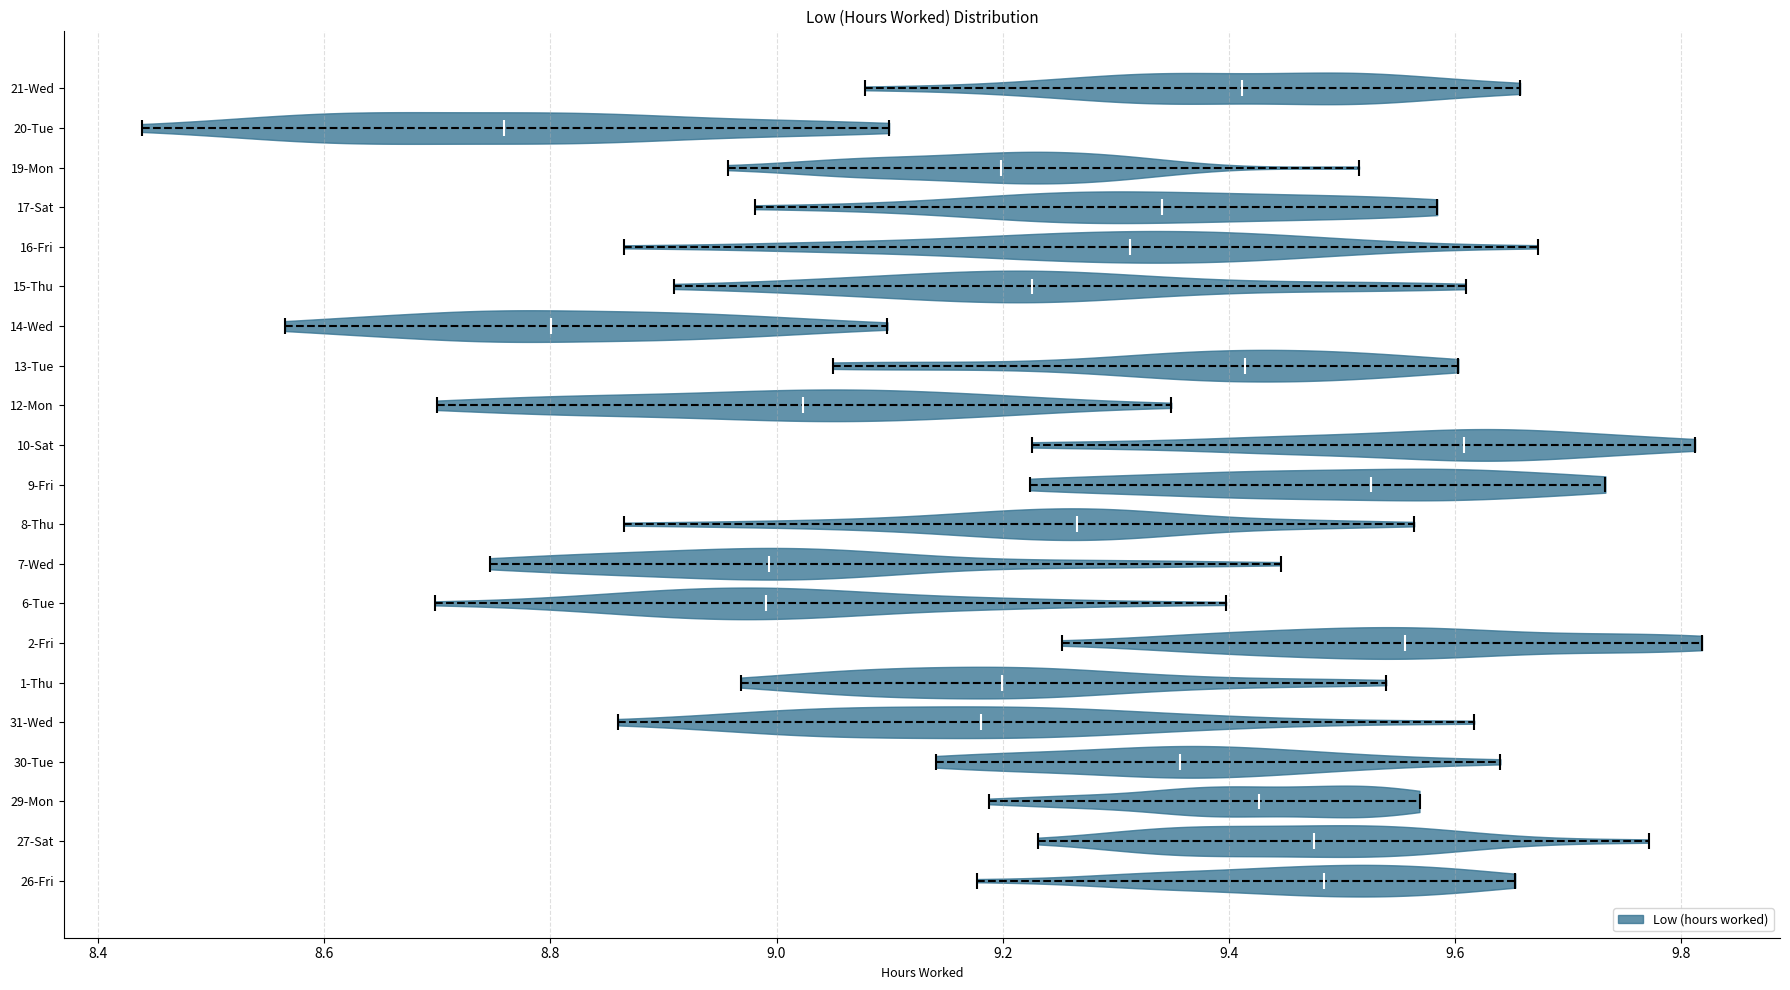

Which violin has the furthest to the left median line?

20-Tue